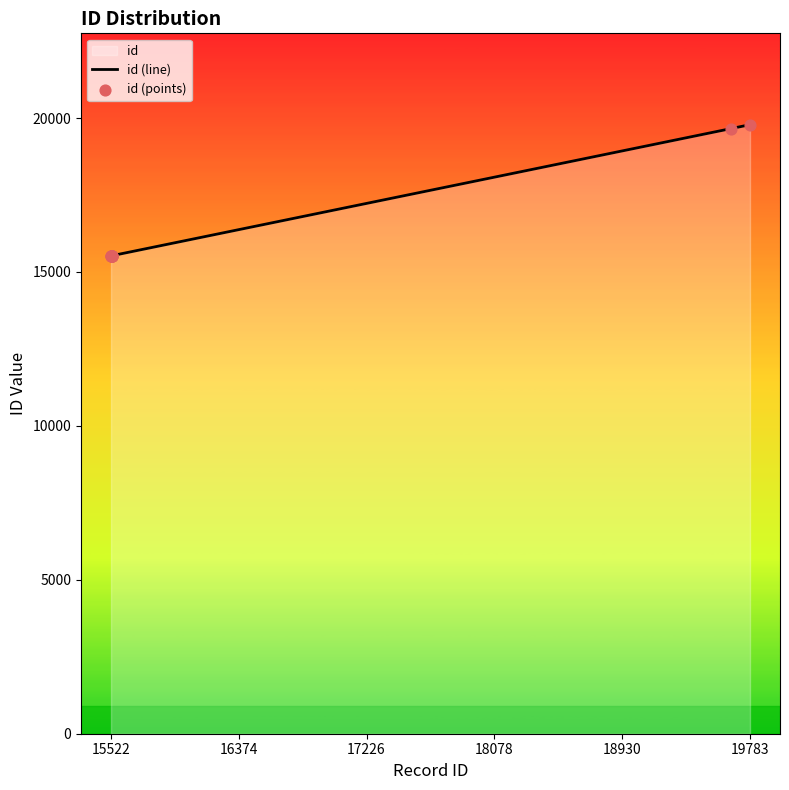

Approximately how many times larger is the value at 5813 compared to 5813?

1.0